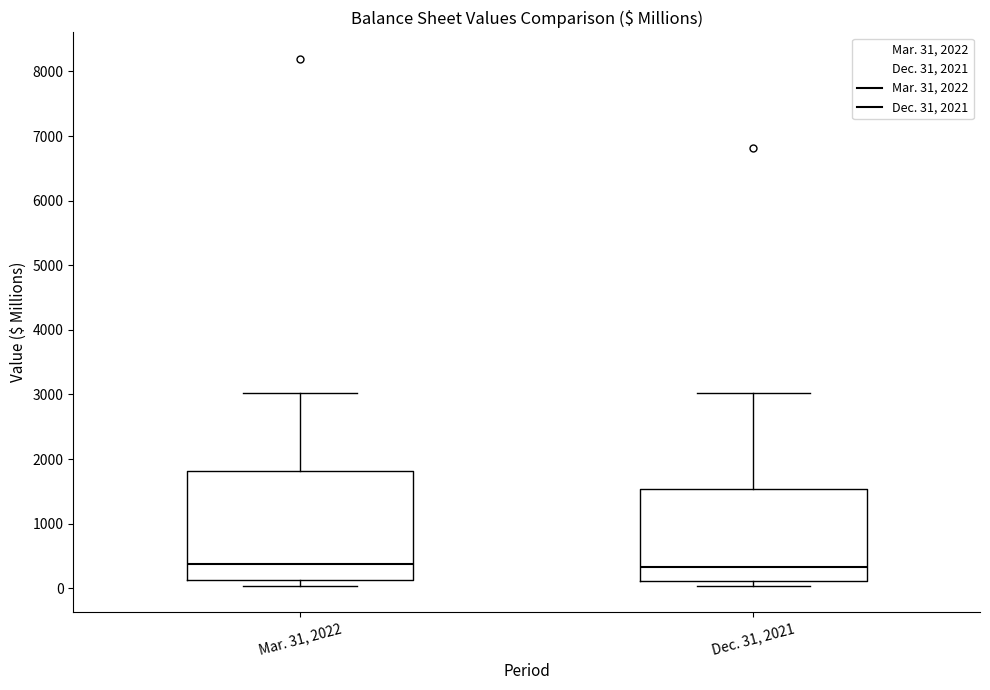

Reading left to right, read every box against the y-axis: the position of its median line, the range the box covers, and the ends of its whiskers. The values are not printed on the chart, so give them approximately, as read against the axis.

Mar. 31, 2022: median 400, box 100 to 1800, whiskers 0 to 3000
Dec. 31, 2021: median 300, box 100 to 1500, whiskers 0 to 3000